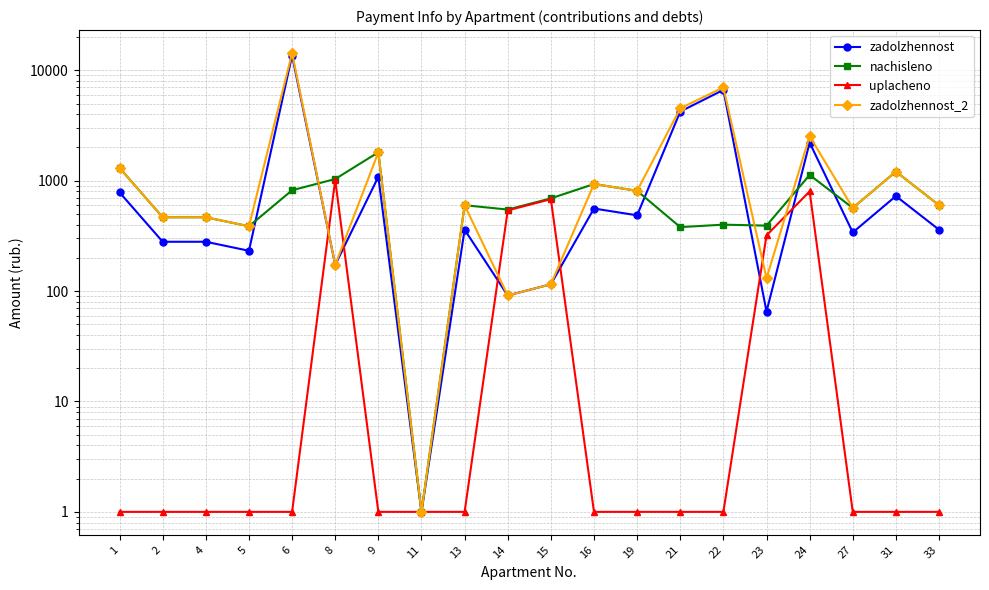

At which label does nachisleno reach its minimum?

11